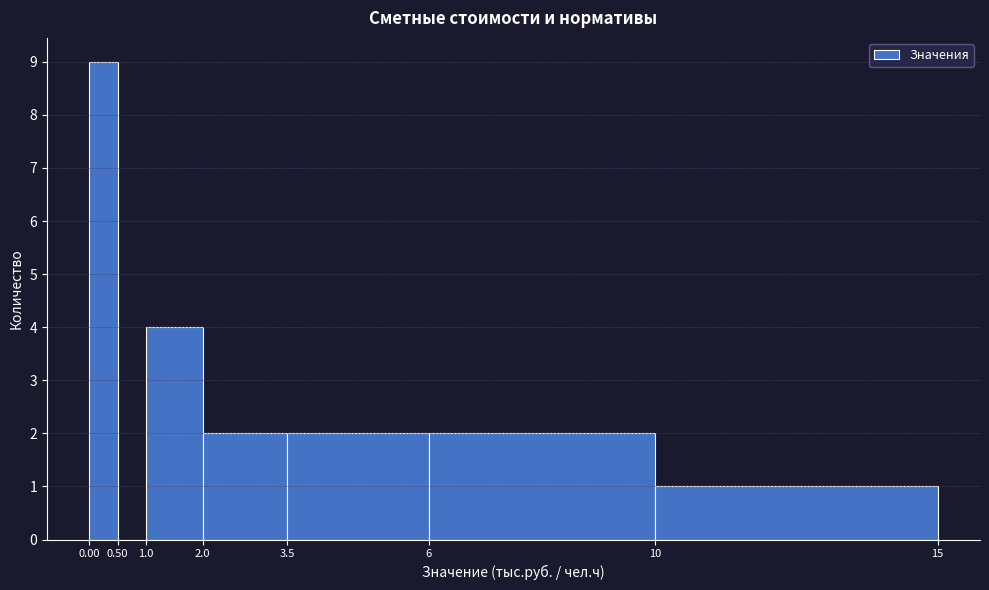

Reading left to right, list every bar in this chart as the range it spans on the x-axis followed by its height. The values are not printed on the chart, so give them approximately, as read against the axis.

0.00 to 0.50: 9
0.50 to 1.0: 0
1.0 to 2.0: 4
2.0 to 3.5: 2
3.5 to 6: 2
6 to 10: 2
10 to 15: 1